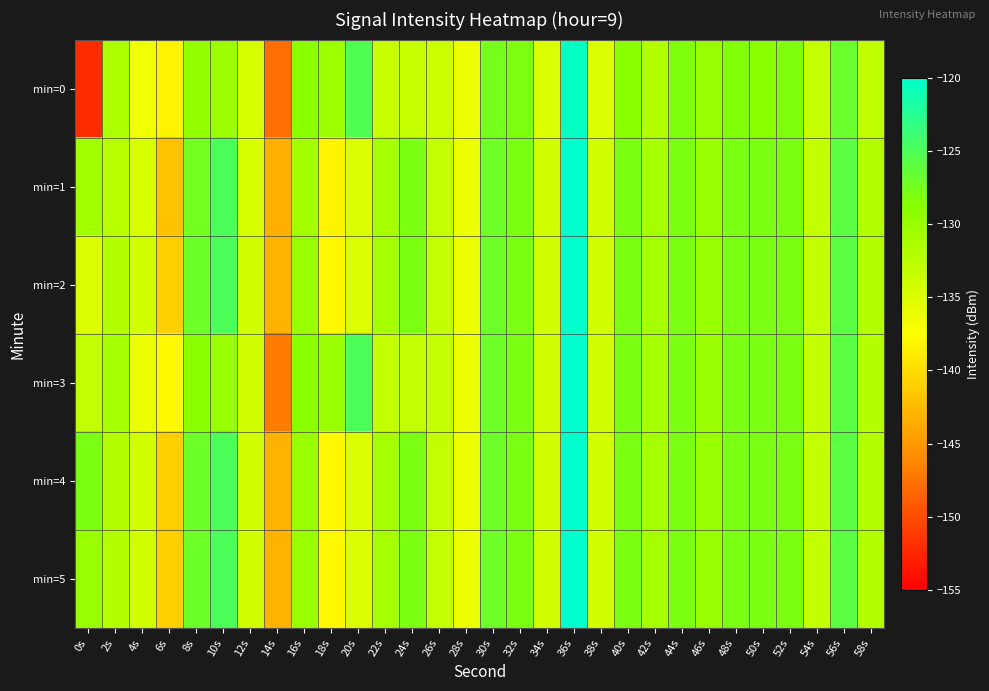

Reading right to left, list all the values displayed in this chart.

min=0: 58s=-132.9	56s=-126.9	54s=-133.2	52s=-128.2	50s=-128.9	48s=-128.4	46s=-130.1	44s=-128.3	42s=-131.9	40s=-128.9	38s=-134.9	36s=-120.5	34s=-134.9	32s=-128.1	30s=-127.6	28s=-136.1	26s=-133.7	24s=-133.3	22s=-133.5	20s=-125.3	18s=-130.2	16s=-129.0	14s=-147.8	12s=-134.6	10s=-130.2	8s=-129.8	6s=-138.3	4s=-136.5	2s=-131.4	0s=-152.1
min=1: 58s=-132.0	56s=-126.0	54s=-133.0	52s=-128.0	50s=-128.0	48s=-128.0	46s=-130.0	44s=-128.0	42s=-131.0	40s=-128.0	38s=-134.0	36s=-120.0	34s=-134.0	32s=-128.0	30s=-127.0	28s=-136.0	26s=-133.0	24s=-128.0	22s=-131.0	20s=-135.0	18s=-138.3	16s=-130.9	14s=-143.4	12s=-134.8	10s=-125.0	8s=-127.4	6s=-141.9	4s=-134.7	2s=-132.2	0s=-130.6
min=2: 58s=-132.0	56s=-126.0	54s=-133.0	52s=-128.0	50s=-128.0	48s=-128.0	46s=-130.0	44s=-128.0	42s=-131.0	40s=-128.0	38s=-134.0	36s=-120.0	34s=-134.0	32s=-128.0	30s=-127.0	28s=-136.0	26s=-133.0	24s=-128.0	22s=-131.0	20s=-135.0	18s=-138.0	16s=-130.0	14s=-143.0	12s=-134.0	10s=-125.0	8s=-127.0	6s=-141.0	4s=-134.0	2s=-132.0	0s=-135.0
min=3: 58s=-132.0	56s=-126.0	54s=-133.0	52s=-128.0	50s=-128.0	48s=-128.0	46s=-130.0	44s=-128.0	42s=-131.0	40s=-128.0	38s=-134.0	36s=-120.0	34s=-134.0	32s=-128.0	30s=-127.0	28s=-136.0	26s=-133.0	24s=-133.0	22s=-133.0	20s=-125.0	18s=-130.0	16s=-129.0	14s=-147.0	12s=-134.0	10s=-130.0	8s=-129.0	6s=-138.0	4s=-136.0	2s=-131.0	0s=-133.0
min=4: 58s=-132.0	56s=-126.0	54s=-133.0	52s=-128.0	50s=-128.0	48s=-128.0	46s=-130.0	44s=-128.0	42s=-131.0	40s=-128.0	38s=-134.0	36s=-120.0	34s=-134.0	32s=-128.0	30s=-127.0	28s=-136.0	26s=-133.0	24s=-128.0	22s=-131.0	20s=-135.0	18s=-138.0	16s=-130.0	14s=-143.0	12s=-134.0	10s=-125.0	8s=-127.0	6s=-141.0	4s=-134.0	2s=-132.0	0s=-128.0
min=5: 58s=-132.0	56s=-126.0	54s=-133.0	52s=-128.0	50s=-128.0	48s=-128.0	46s=-130.0	44s=-128.0	42s=-131.0	40s=-128.0	38s=-134.0	36s=-120.0	34s=-134.0	32s=-128.0	30s=-127.0	28s=-136.0	26s=-133.0	24s=-128.0	22s=-131.0	20s=-135.0	18s=-138.0	16s=-130.0	14s=-143.0	12s=-134.0	10s=-125.0	8s=-127.0	6s=-141.0	4s=-134.0	2s=-132.0	0s=-130.0